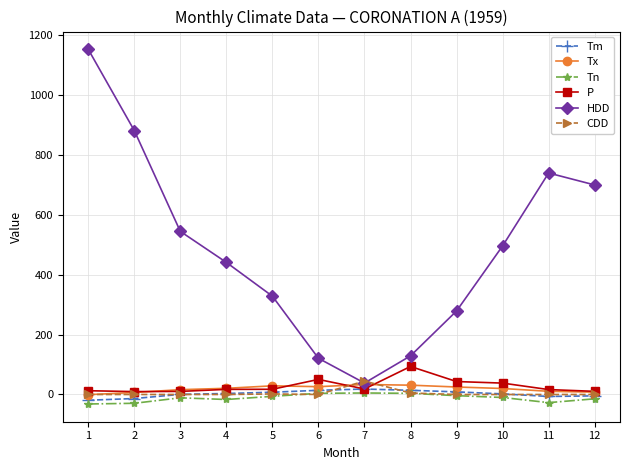

In HDD, how many points are higher than both neighbors (excluding endpoints)?

1